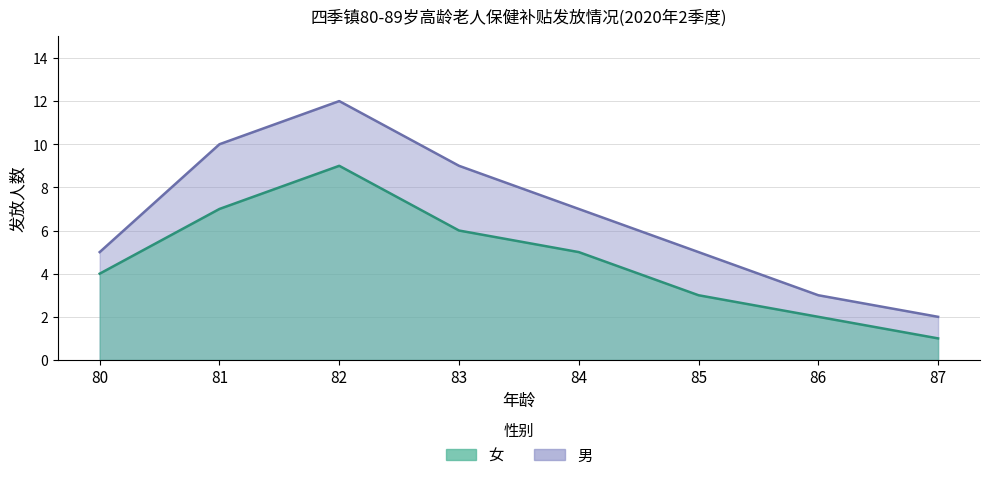

At which category is the sum across all series the highest?

82